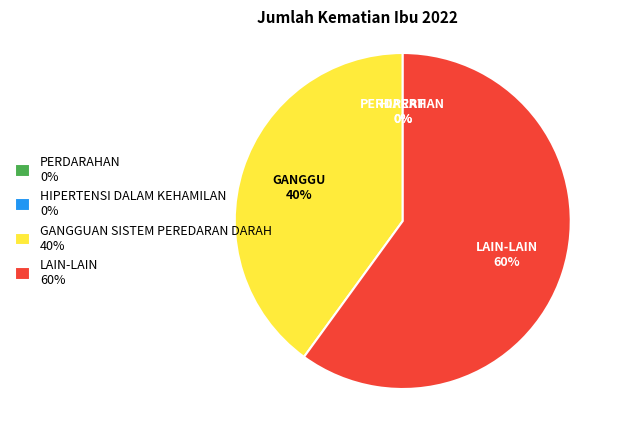

Count the number of slices in the pie.

4